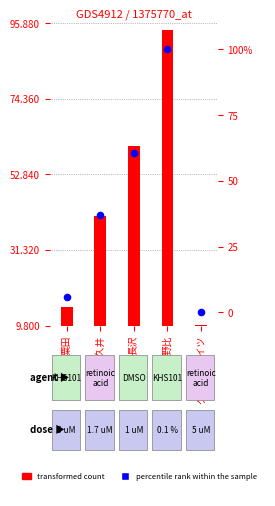

Is the value of transformed count at 粟田 greater than the value of percentile rank within the sample at 粟田?

Yes